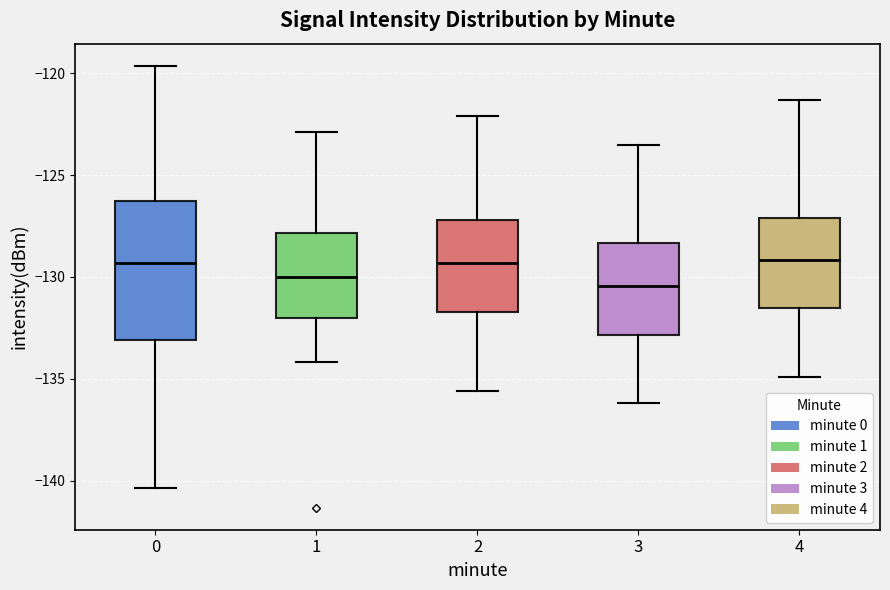

Which box is the tallest, from its lower edge to its upper edge?

0